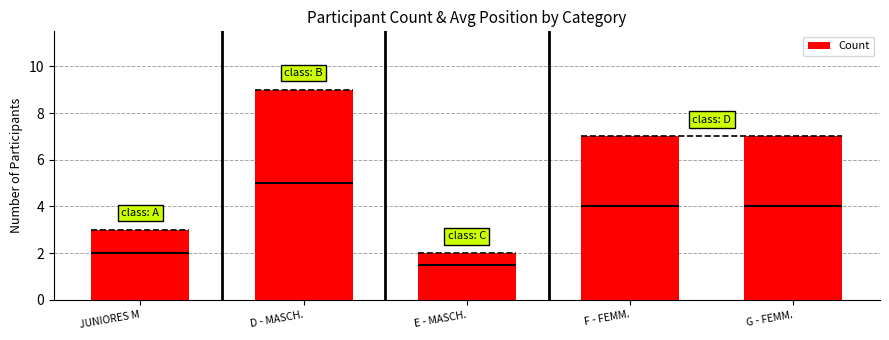

What is the change in value from E - MASCH. to F - FEMM.?

+5